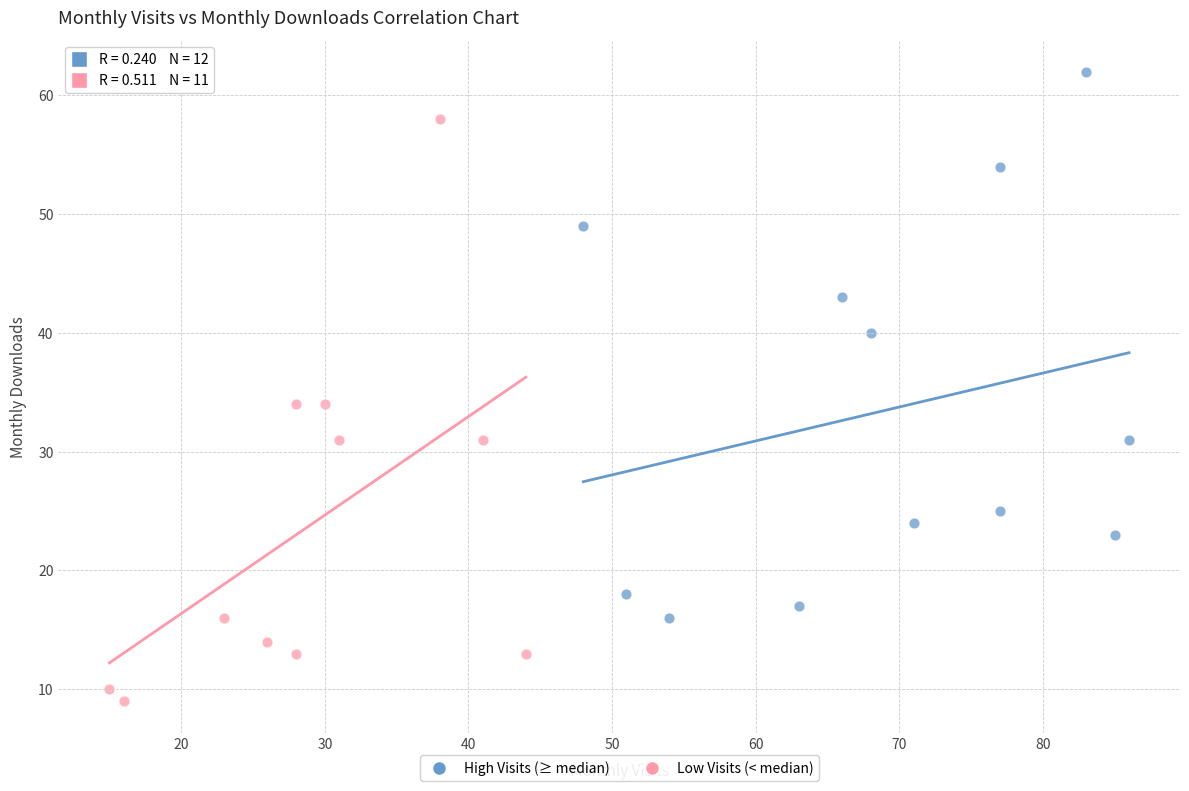

Which series has the widest spread of Y values?

Low Visits (< median)